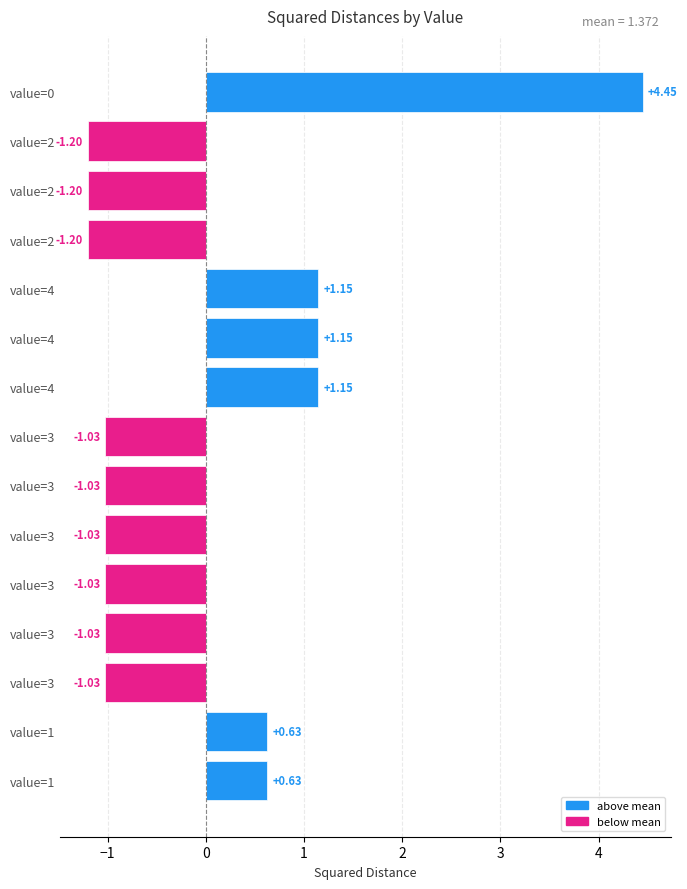

Which label corresponds to the largest value in the chart?

value=0